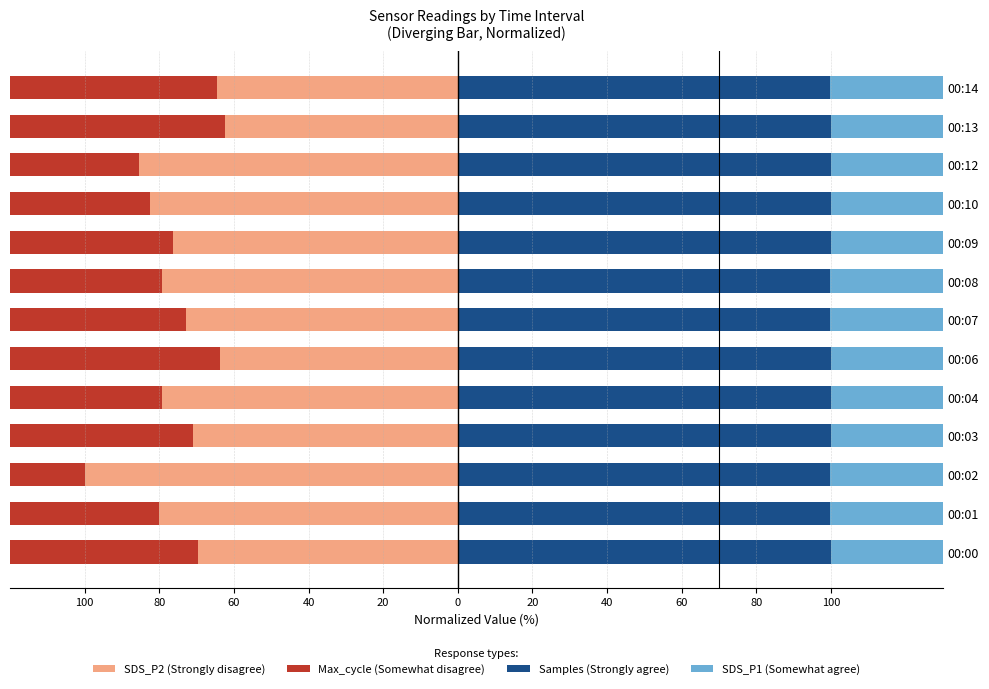

How many bars are there in each group?

4